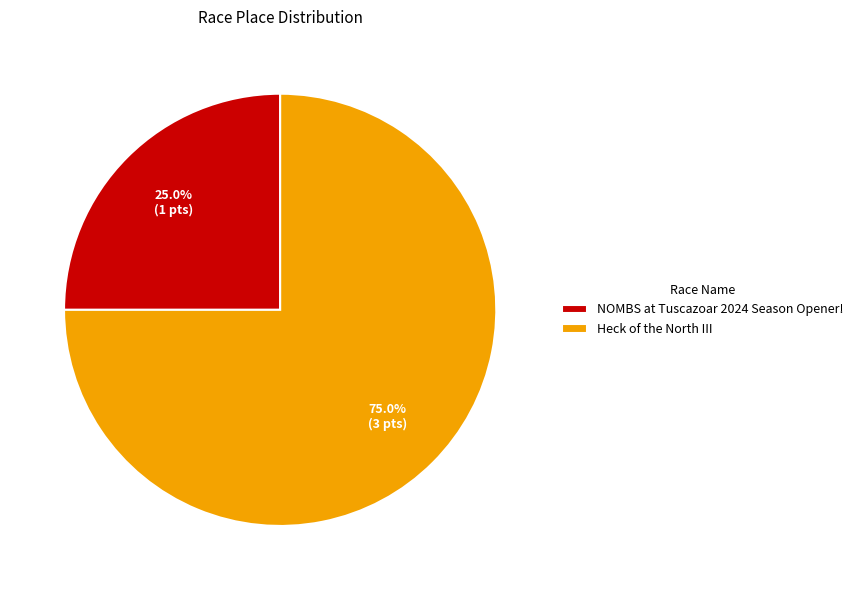

Between Heck of the North III and NOMBS at Tuscazoar 2024 Season Opener!, which is larger?

Heck of the North III